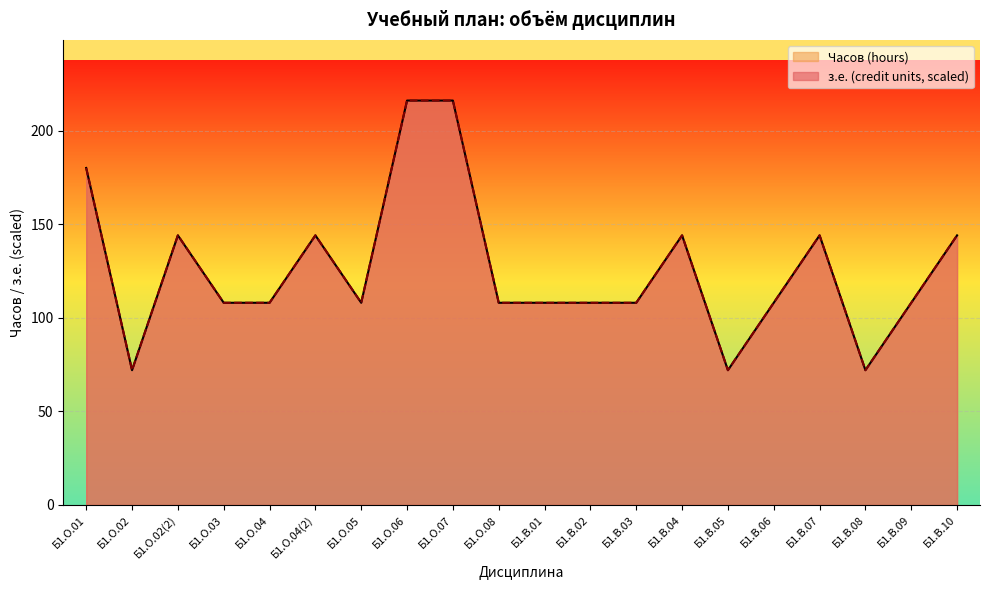

Reading right to left, extract all data points from this chart.

з.е. (credit units): 144	108	72	144	108	72	144	108	108	108	108	216	216	108	144	108	108	144	72	180
Часов (hours): 144	108	72	144	108	72	144	108	108	108	108	216	216	108	144	108	108	144	72	180